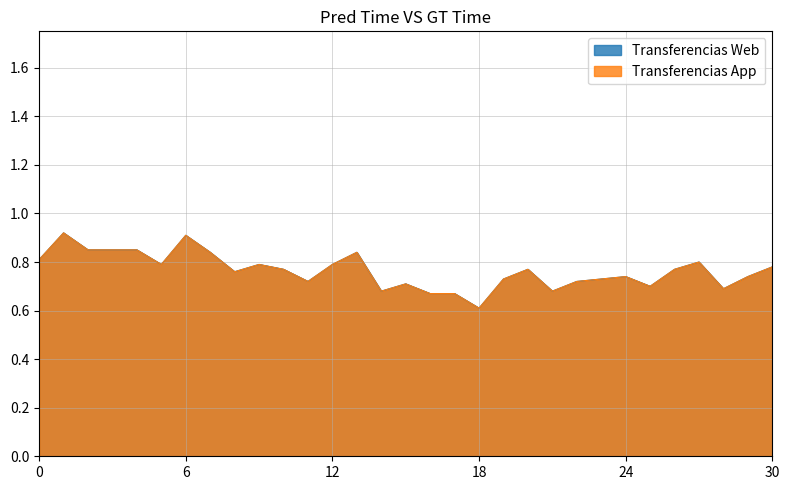

Reading right to left, transcribe all the data shown in this chart.

Transferencias Web: 0.8	0.7	0.7	0.8	0.8	0.7	0.7	0.7	0.7	0.7	0.8	0.7	0.6	0.7	0.7	0.7	0.7	0.8	0.8	0.7	0.8	0.8	0.8	0.8	0.9	0.8	0.8	0.8	0.8	0.9	0.8
Transferencias App: 0.8	0.7	0.7	0.8	0.8	0.7	0.7	0.7	0.7	0.7	0.8	0.7	0.6	0.7	0.7	0.7	0.7	0.8	0.8	0.7	0.8	0.8	0.8	0.8	0.9	0.8	0.8	0.8	0.8	0.9	0.8